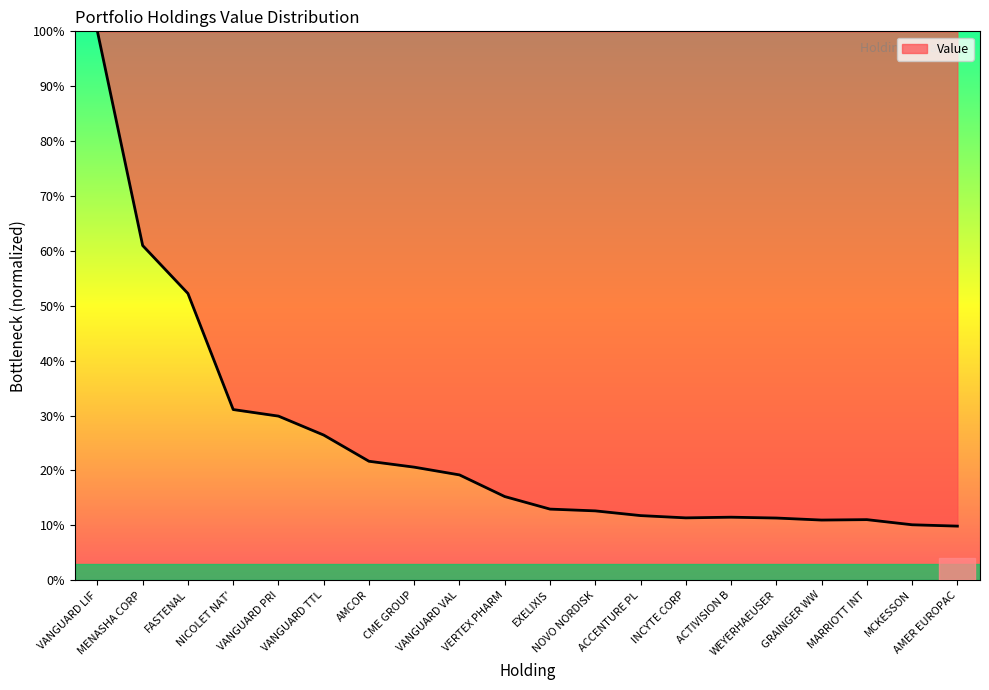

How many lines are shown in the chart?

1